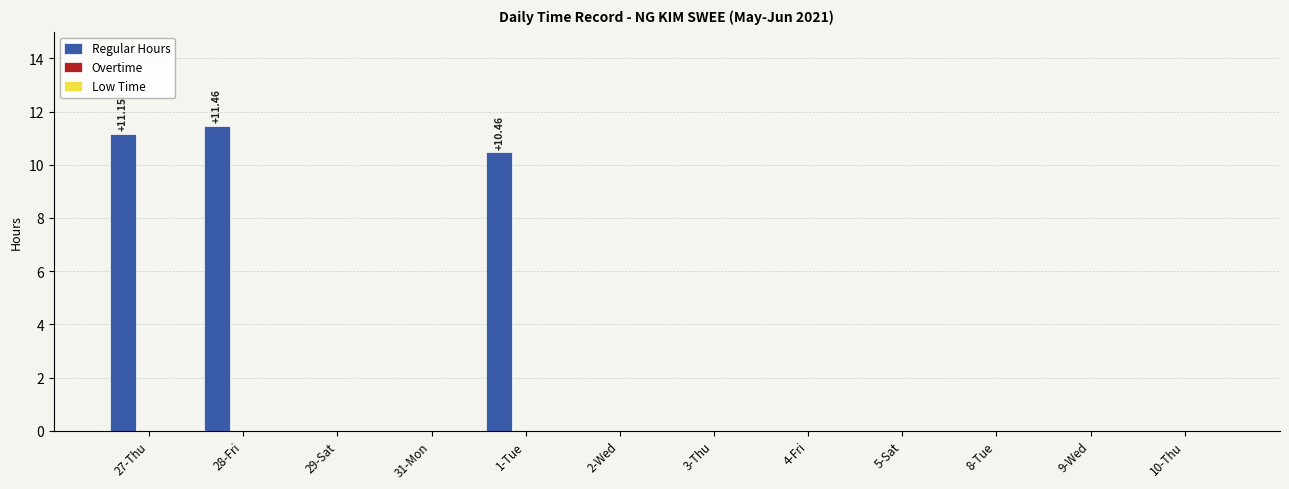

What is the sum of all values?

33.1